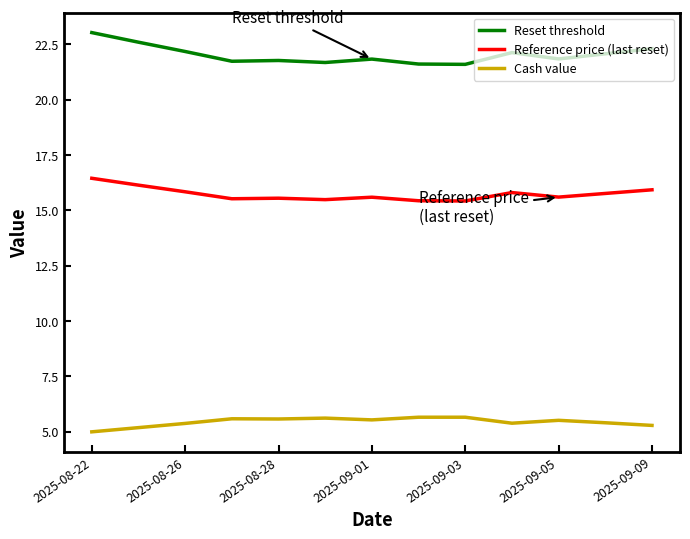

True or false: Reset threshold and Reference price (last reset) cross at least once.

False